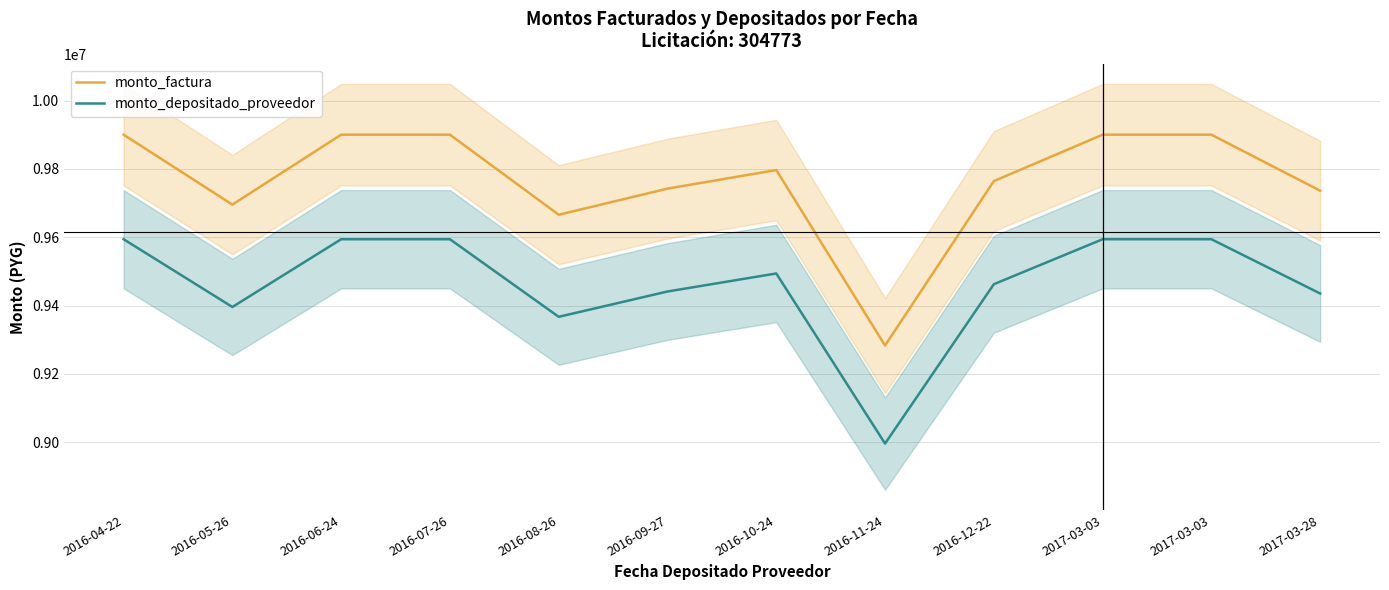

True or false: monto_depositado_proveedor and monto_factura intersect in this chart.

False